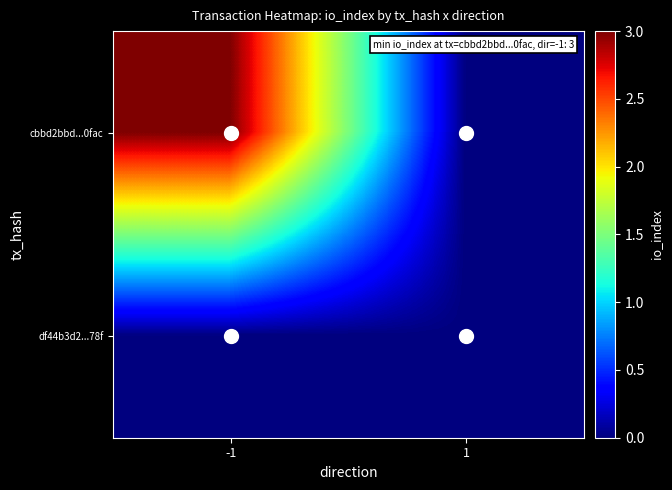

At which category is the sum across all series the highest?

-1